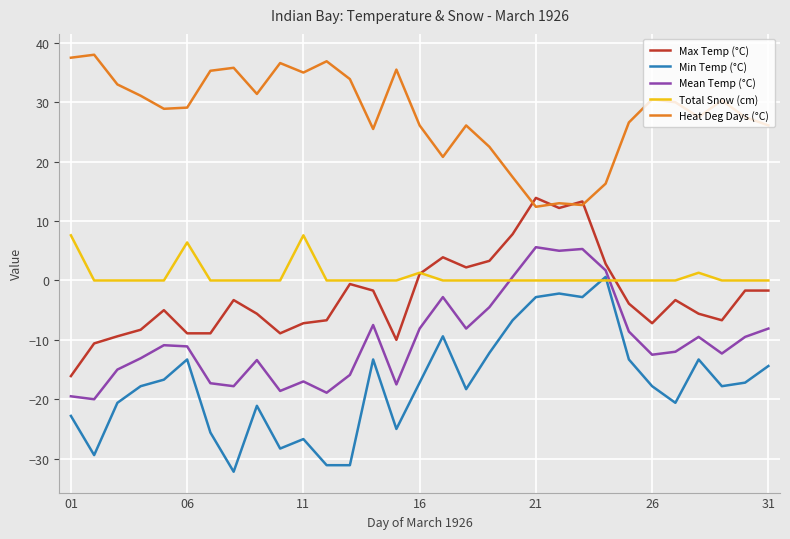

True or false: Mean Temp (°C) and Heat Deg Days (°C) intersect in this chart.

False